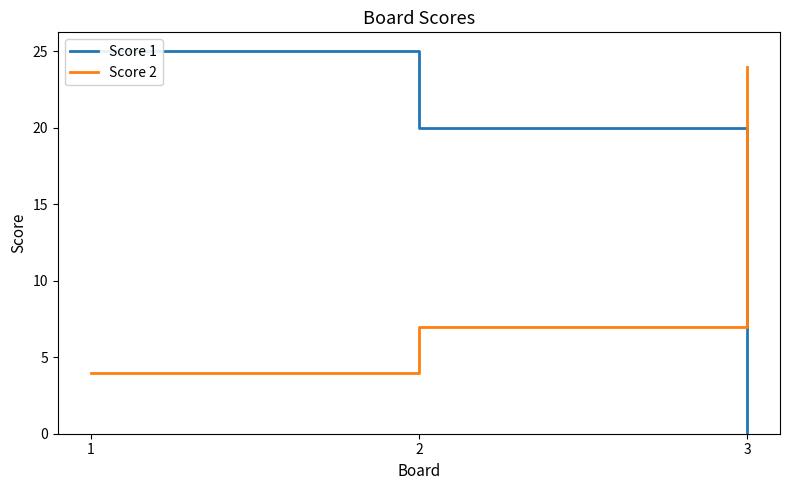

At which category is the sum across all series the highest?

1